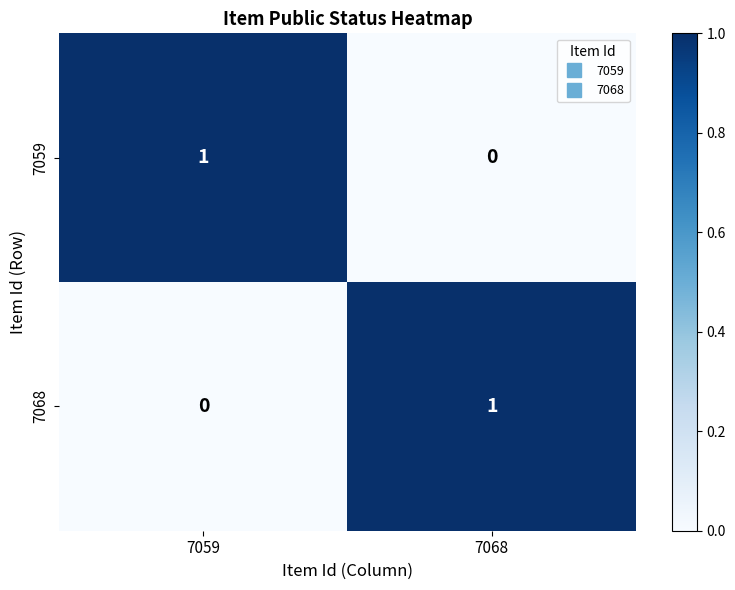

At 7068, list the series in order from smallest to largest.

7059, 7068